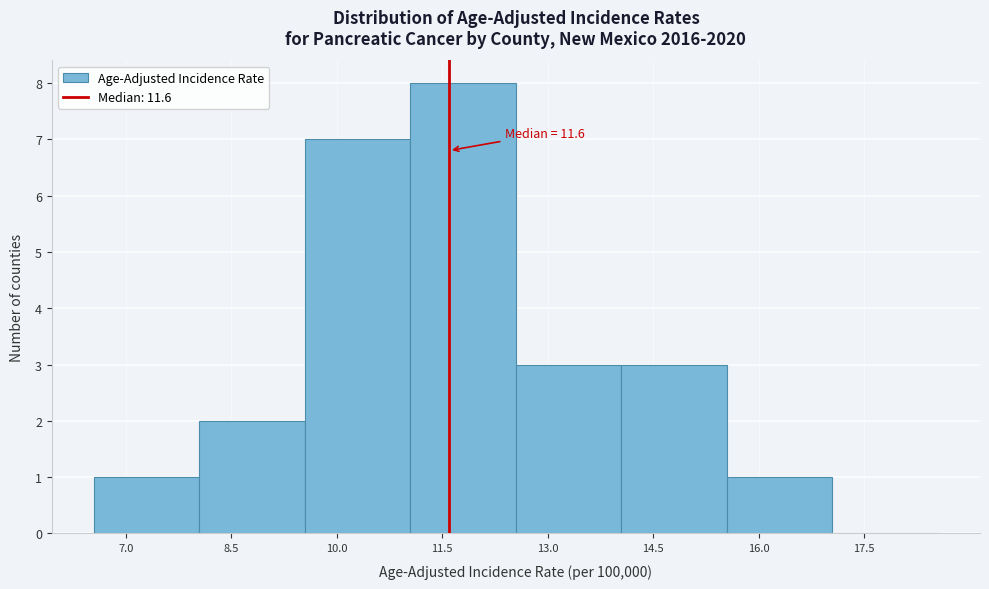

Over which range of the x-axis is the bar tallest?

11.05 to 12.55